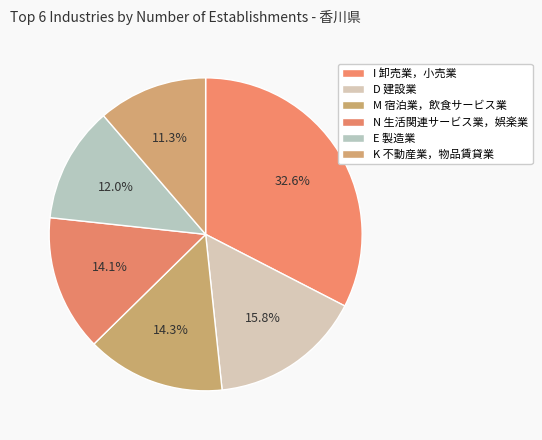

Do I 卸売業，小売業 and N 生活関連サービス業，娯楽業 together represent more than half of the pie?

No